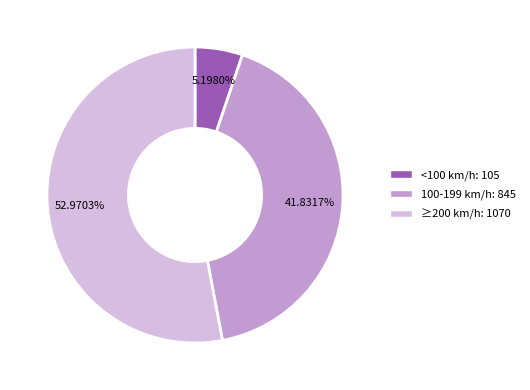

How many segments does this pie chart have?

3